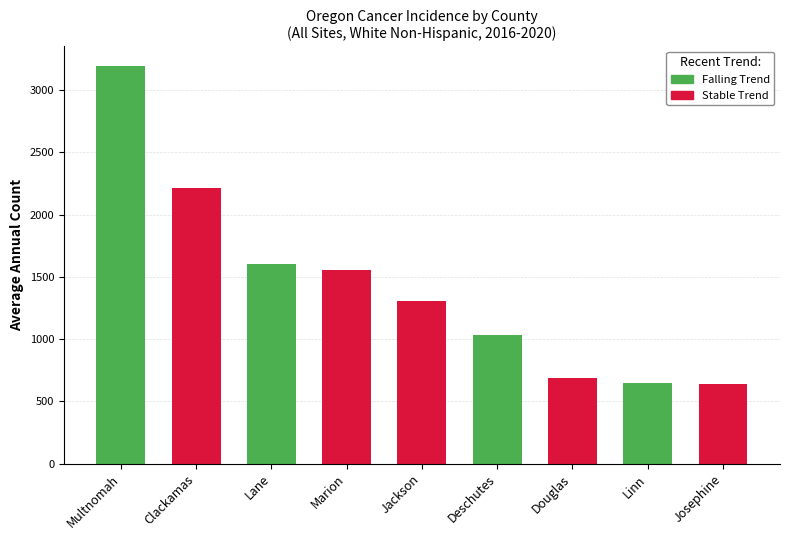

Reading left to right, what are all the values shown in this chart?

No Polyprotein: 3190	2214	1601	1555	1309	1037	690	645	641
Polyprotein: 3190	0	1601	0	0	1037	0	645	0